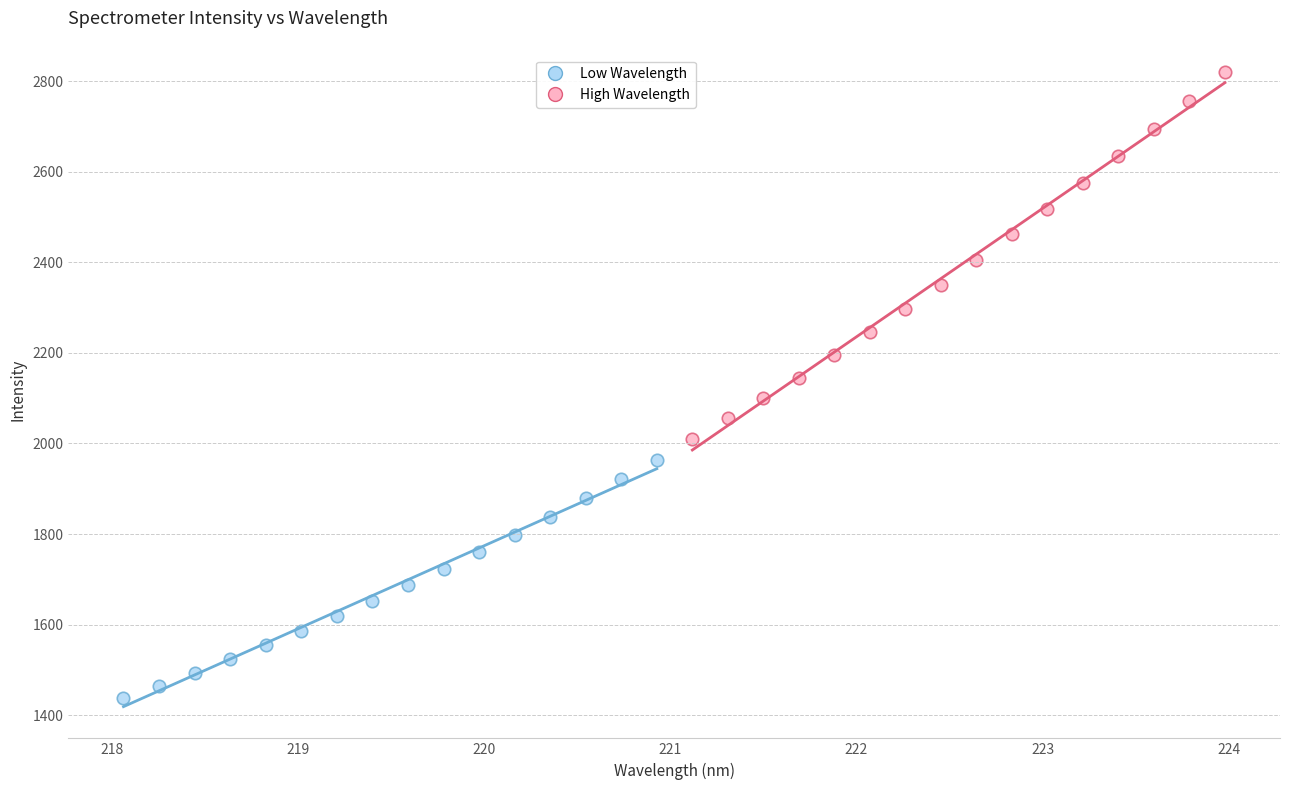

Which series reaches the minimum Y coordinate?

Low Wavelength